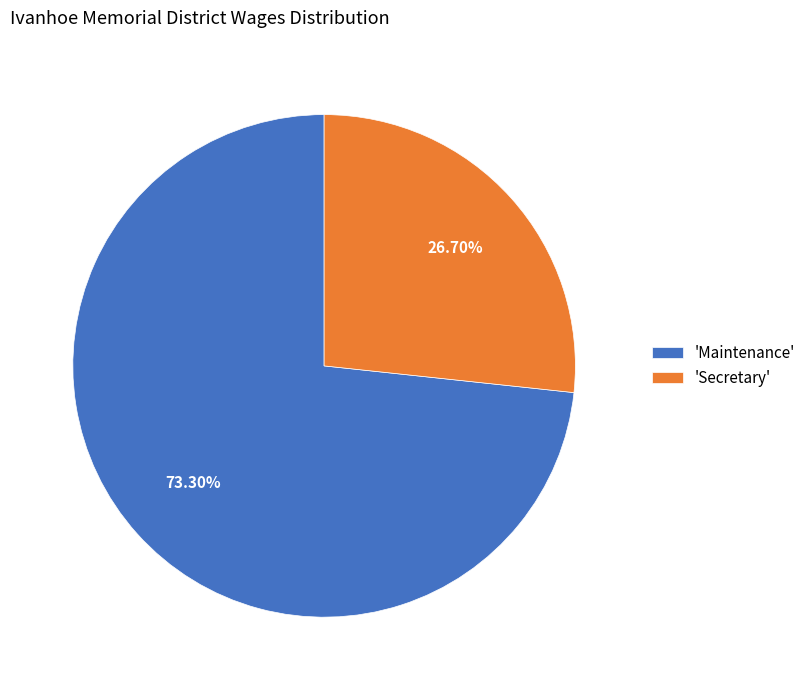

Which has a higher value, 'Maintenance' or 'Secretary'?

'Maintenance'